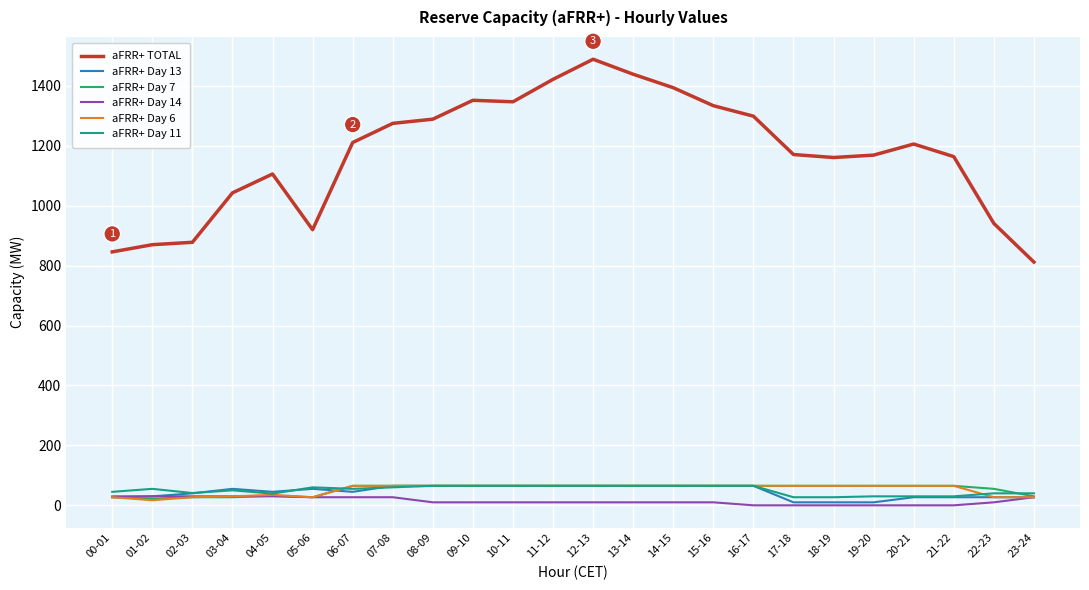

How many distinct data groups are displayed?

6